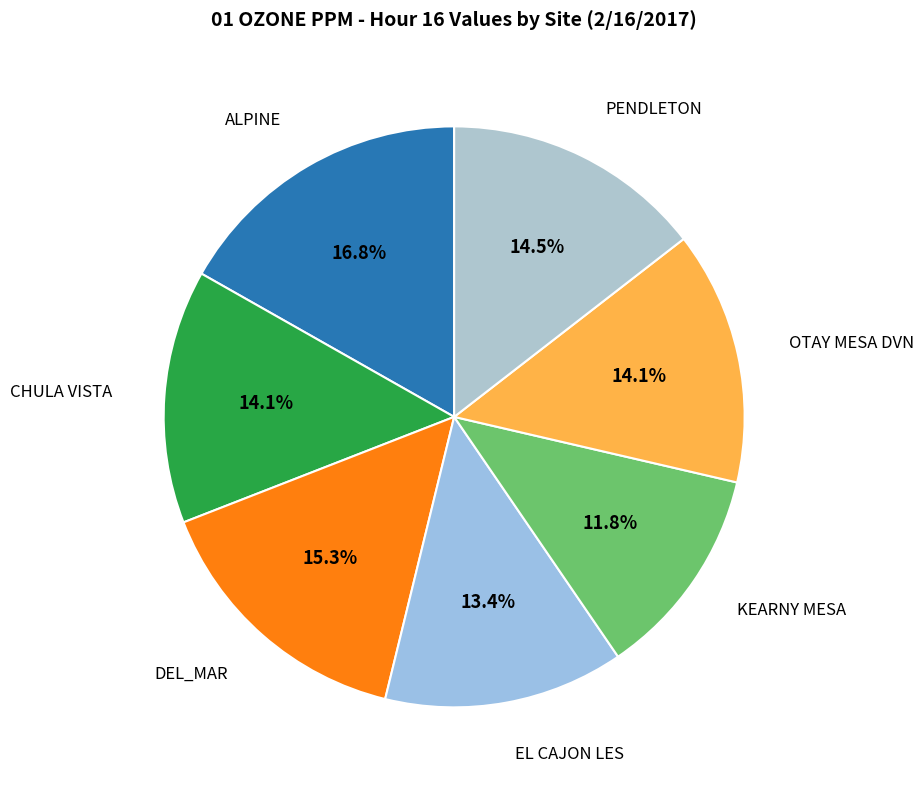

What percentage is the DEL_MAR slice, to the nearest percent?

15%